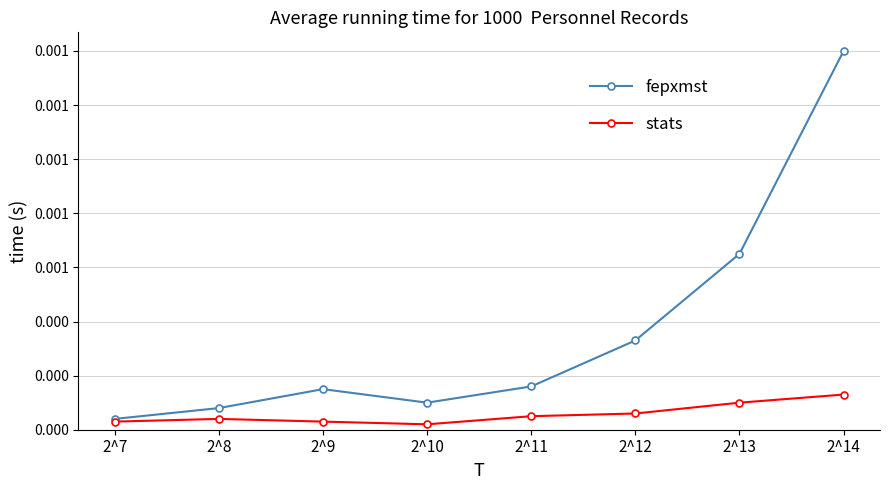

At 2^10, list the series in order from smallest to largest.

stats, fepxmst